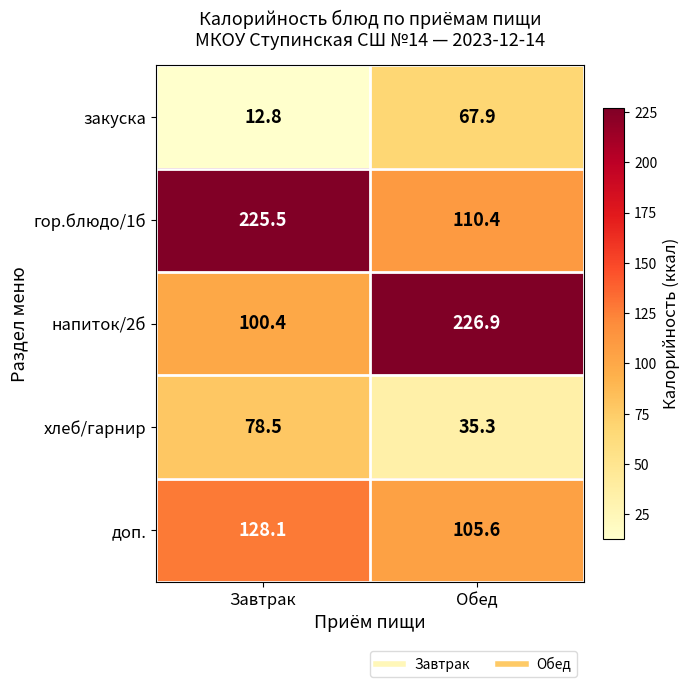

Is the value of хлеб/гарнир at Завтрак greater than the value of закуска at Обед?

Yes